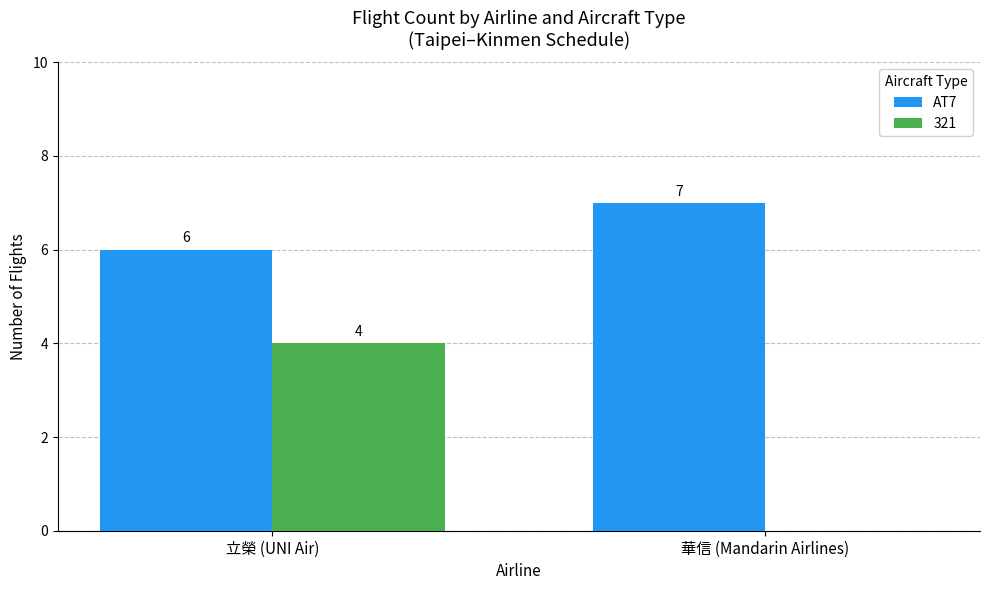

Which category has the highest value in the 321 series?

立榮 (UNI Air)